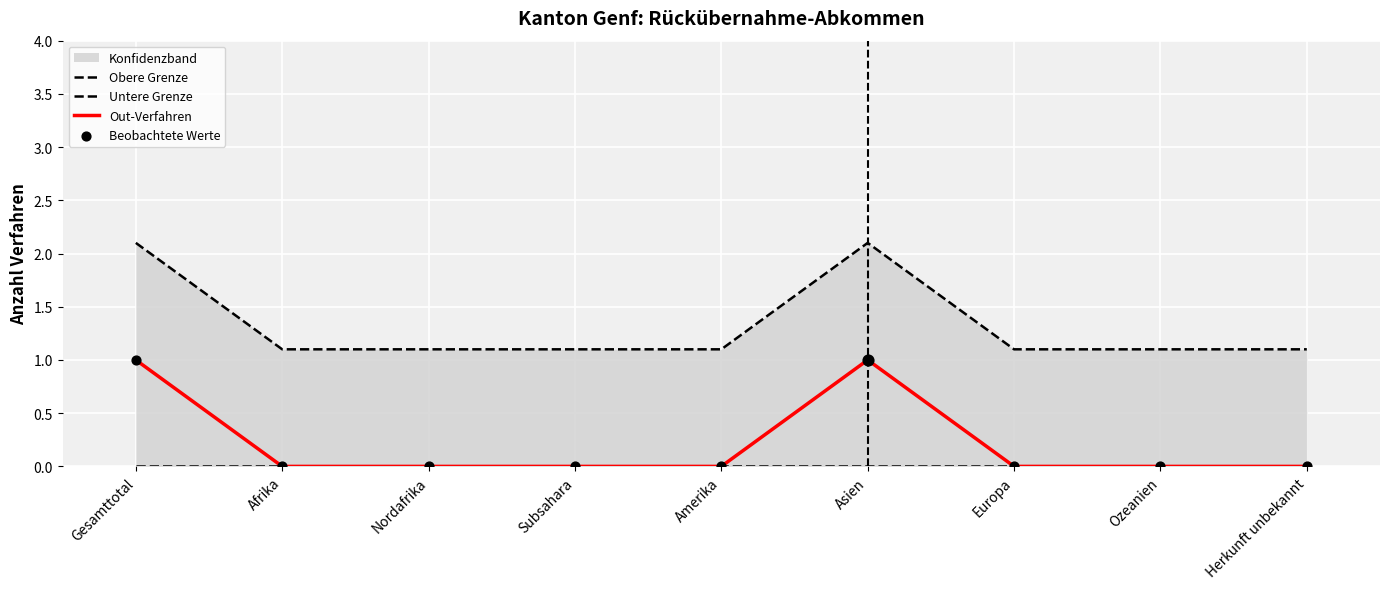

What is the total value across all series at Herkunft unbekannt?

1.1